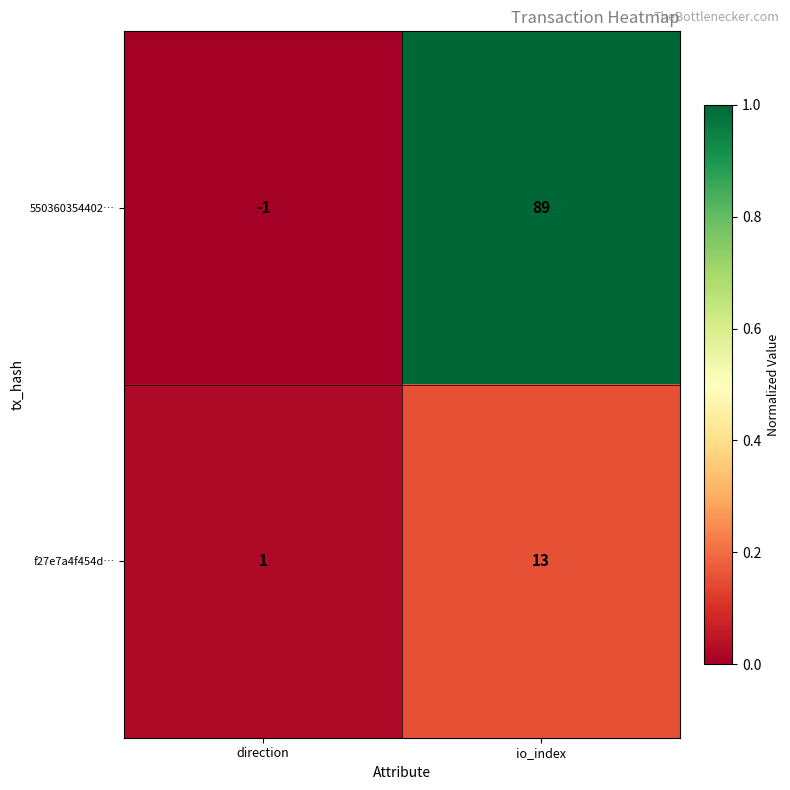

Which series has the largest total across all categories?

550360354402…